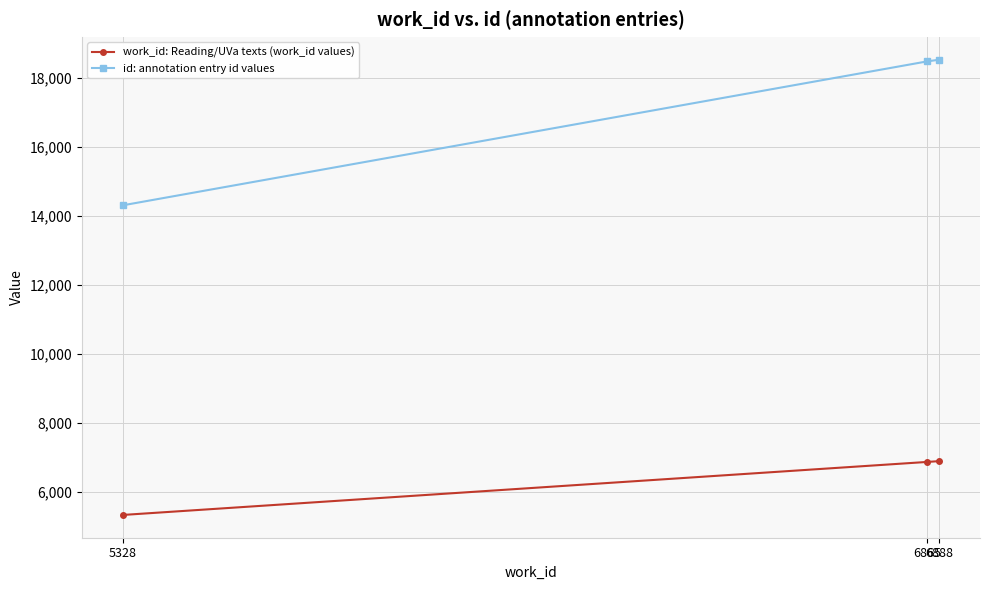

What is the average value of the id: annotation entry id values series?

17101